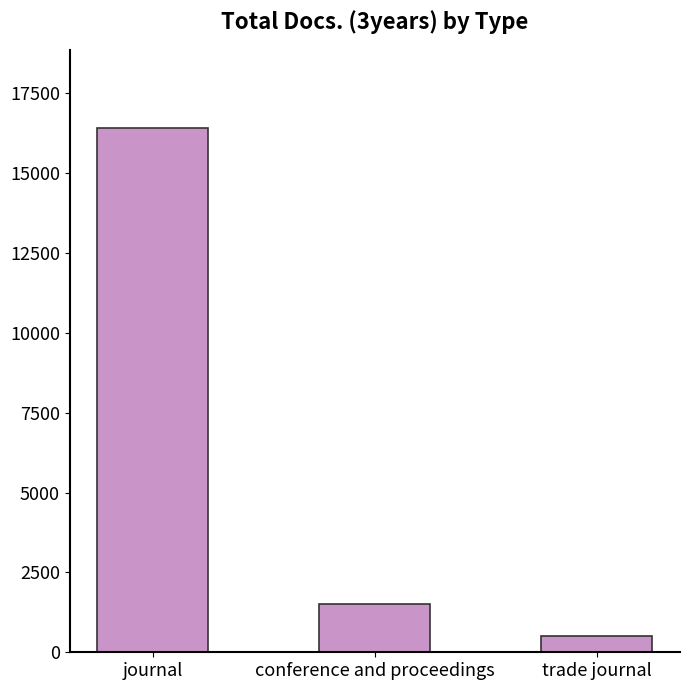

What is the ratio of the value at conference and proceedings to the value at journal?

0.1